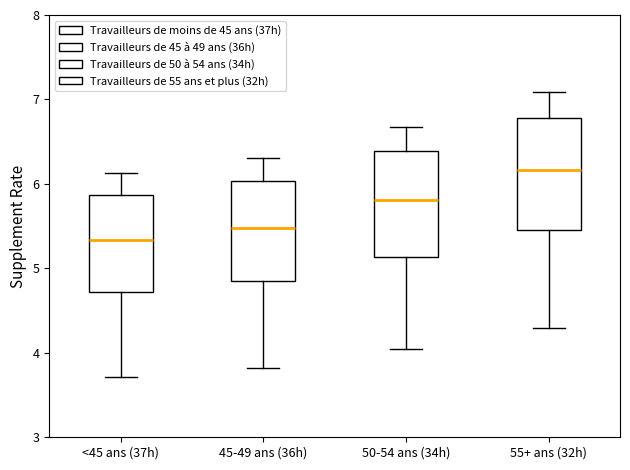

Reading left to right, transcribe this box plot: for each box, give where its median line is, the range the box spans, and where its two whiskers end, as read against the y-axis. The values are not printed on the chart, so give them approximately, as read against the axis.

<45 ans (37h): median 5.3, box 4.7 to 5.9, whiskers 3.7 to 6.1
45-49 ans (36h): median 5.5, box 4.8 to 6.0, whiskers 3.8 to 6.3
50-54 ans (34h): median 5.8, box 5.1 to 6.4, whiskers 4.0 to 6.7
55+ ans (32h): median 6.2, box 5.5 to 6.8, whiskers 4.3 to 7.1